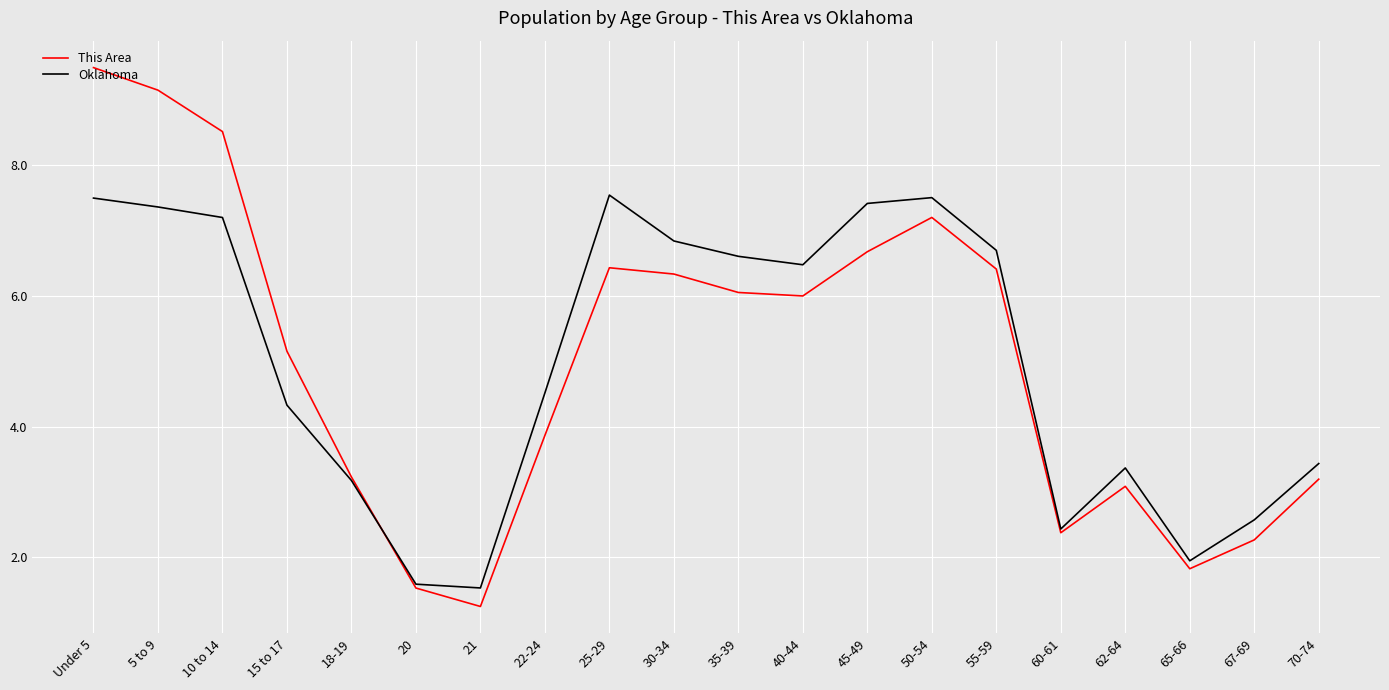

At how many categories does at least one series exceed 8?

3